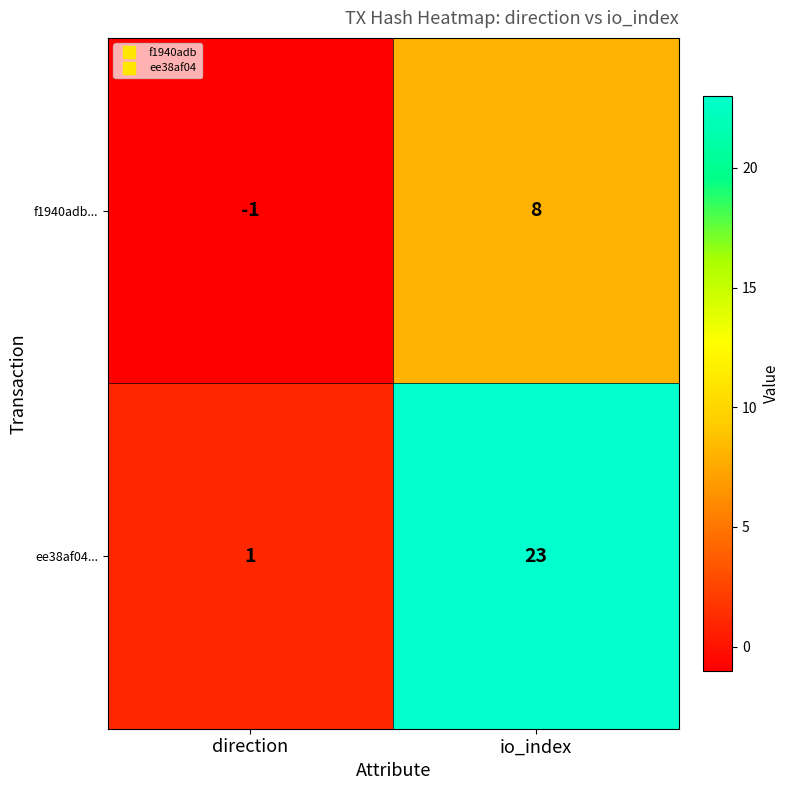

Reading right to left, extract all data points from this chart.

f1940adb...: io_index=8	direction=-1
ee38af04...: io_index=23	direction=1